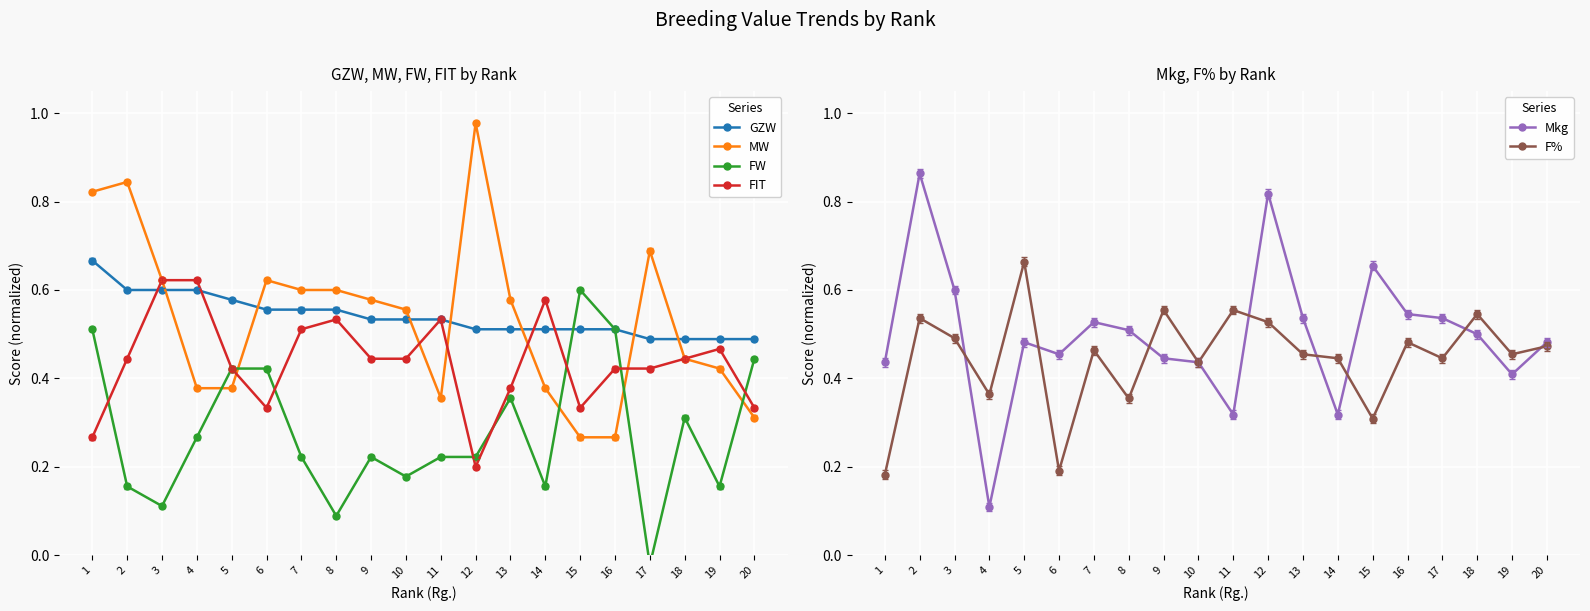

Read the FW value at 19.

0.2